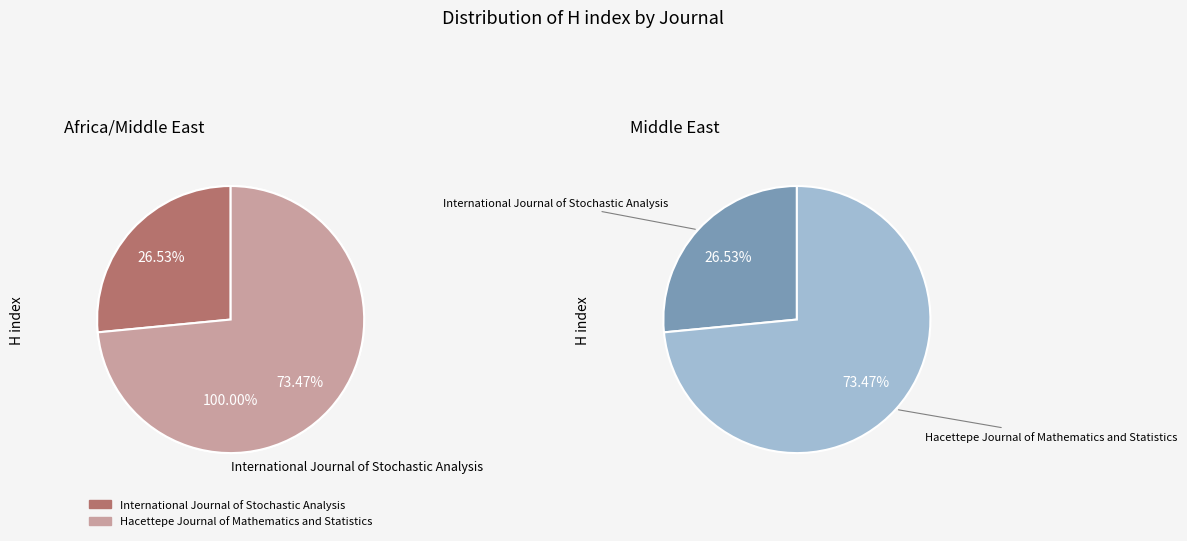

How many slices are in this pie chart?

2